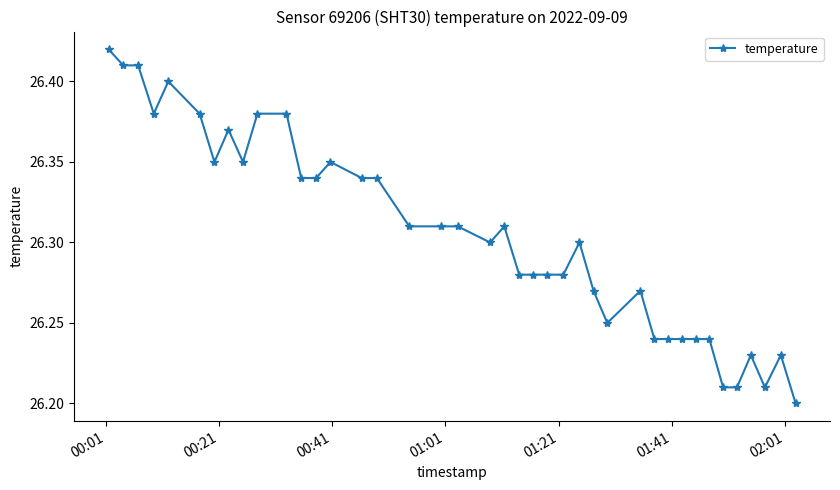

What is the sum of all values?

1052.2